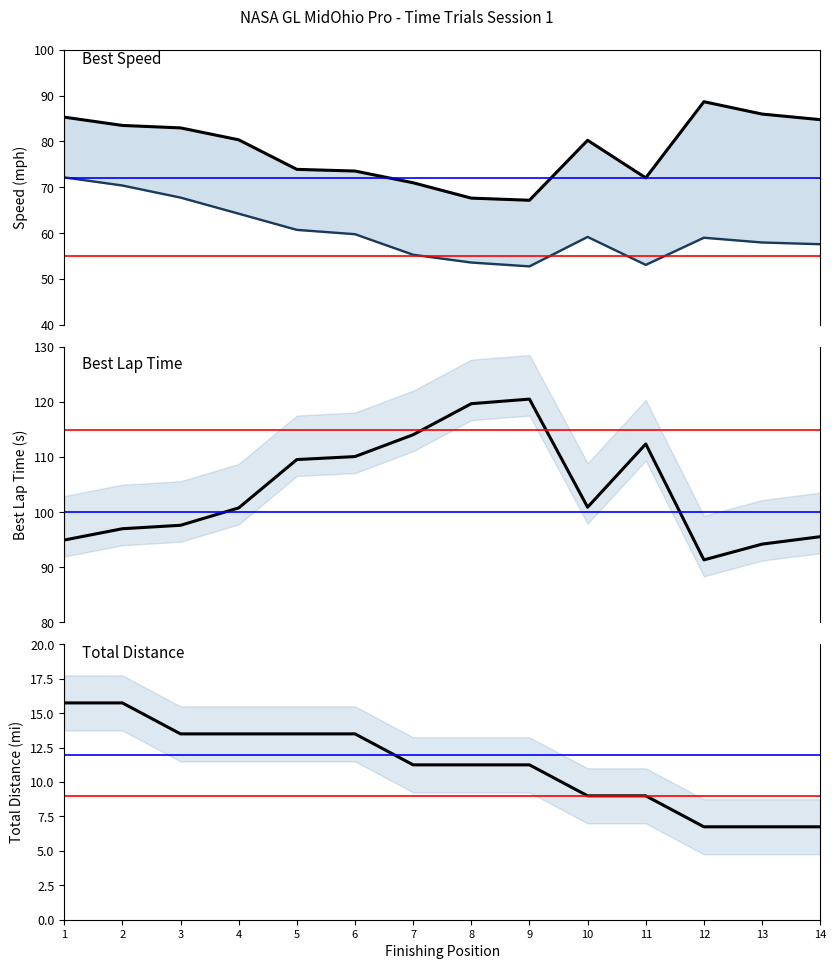

At which label does Best Lap Time reach its peak?

9